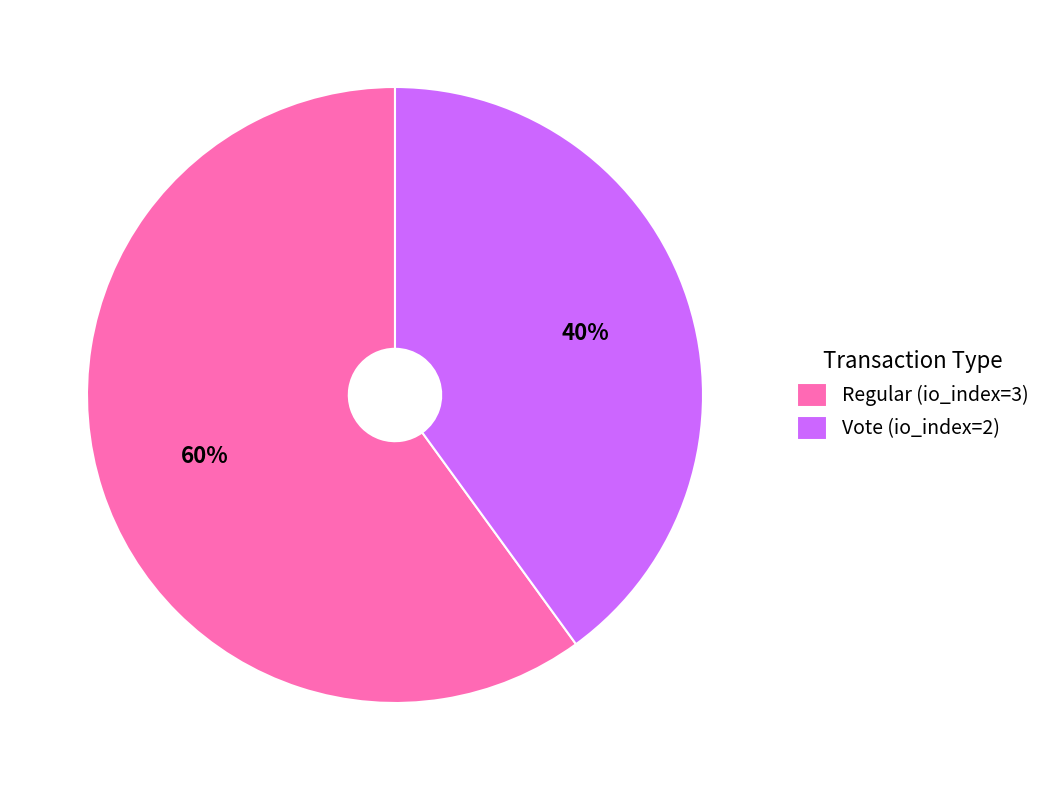

Which slice is the smallest?

Vote (io_index=2)